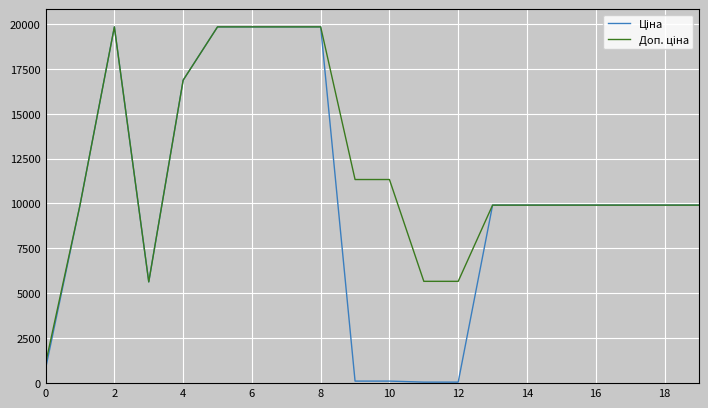

What is the greatest value displayed?

19831.1